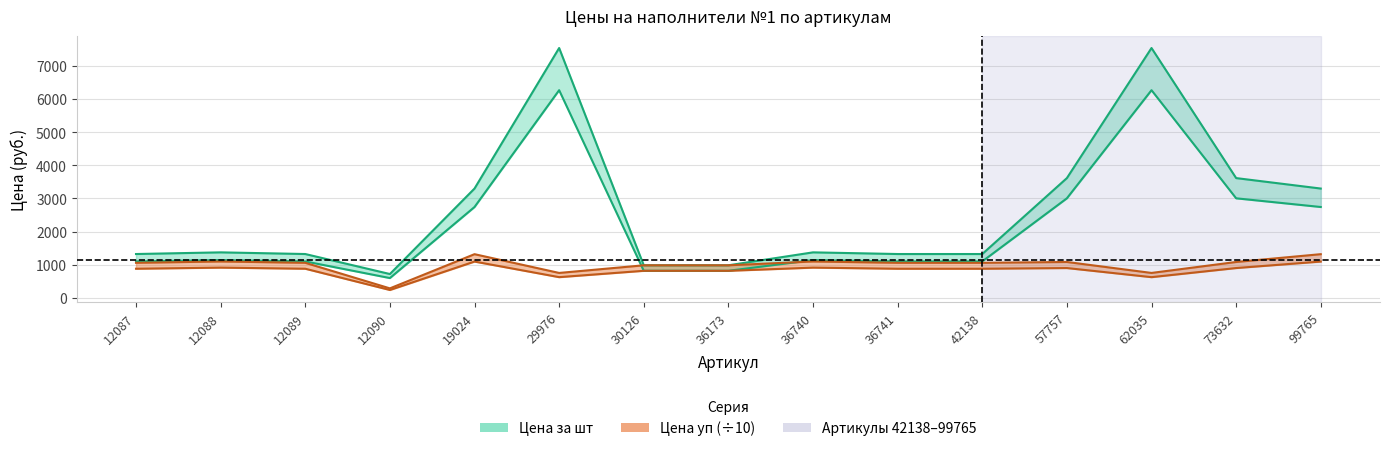

At which label is Цена за шт с 11.03.22 closest to 4126?

57757